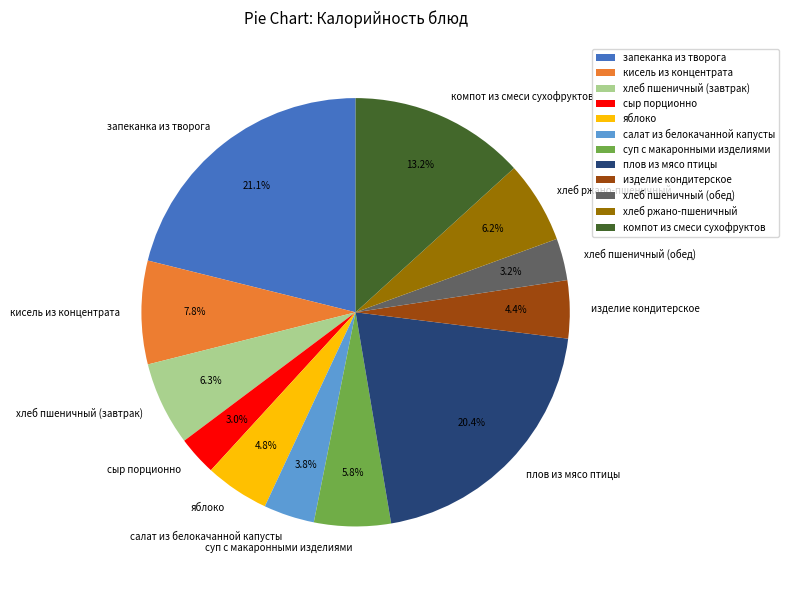

To the nearest percent, what is the difference between the largest and smallest slice percentages?

18%